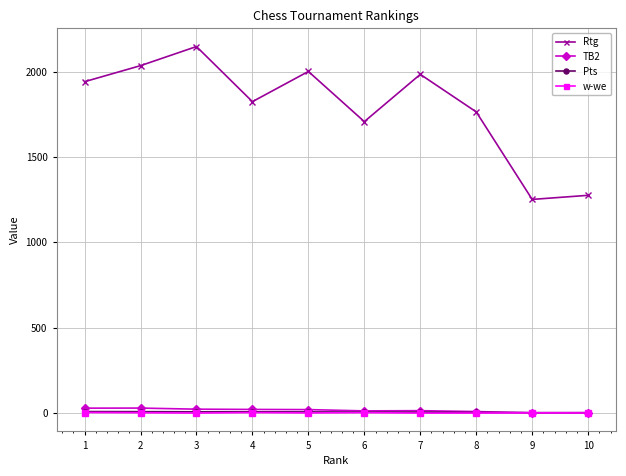

Which series has the largest total across all categories?

Rtg